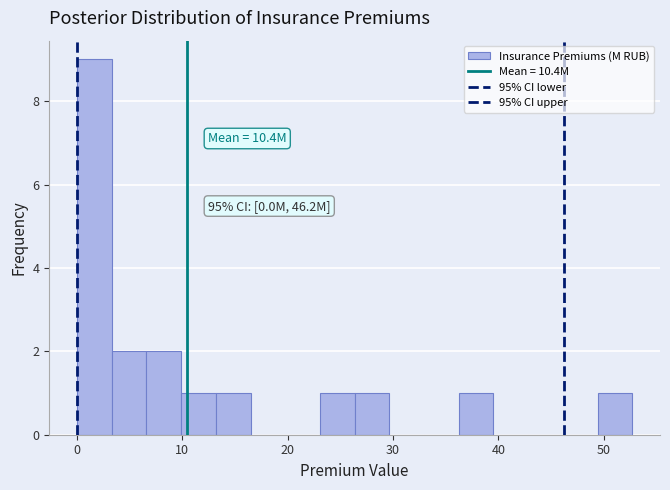

Read against the x-axis, roughly where is the centre of the tallest bar?

2